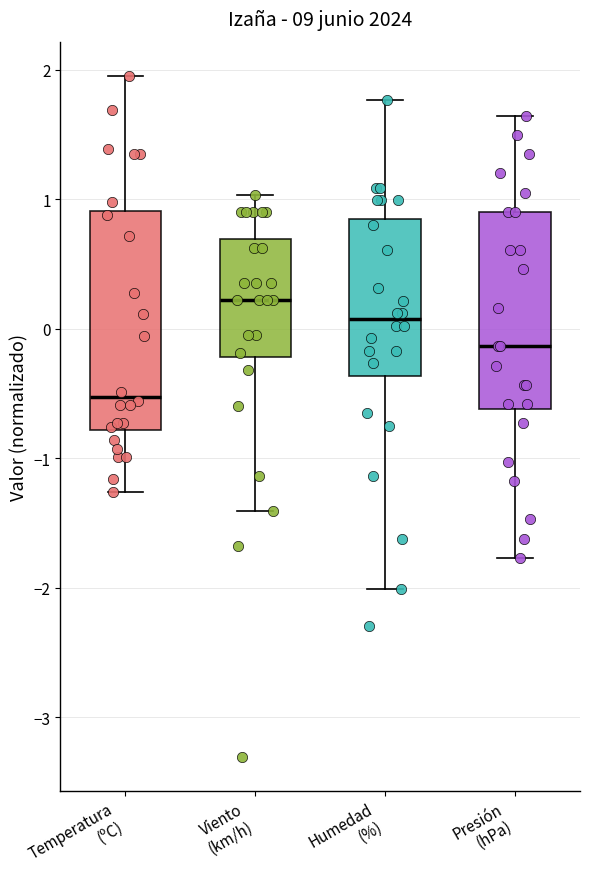

Which box's median line is the lowest?

Temperatura (ºC)